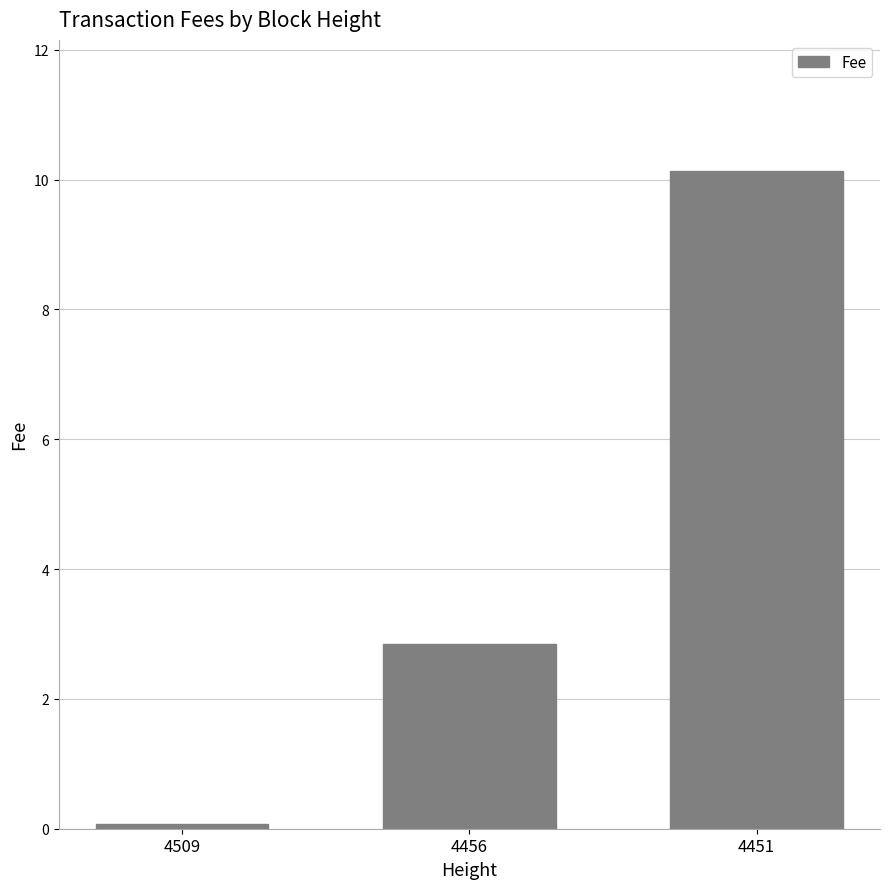

Reading left to right, extract all data points from this chart.

0.1	2.9	10.1